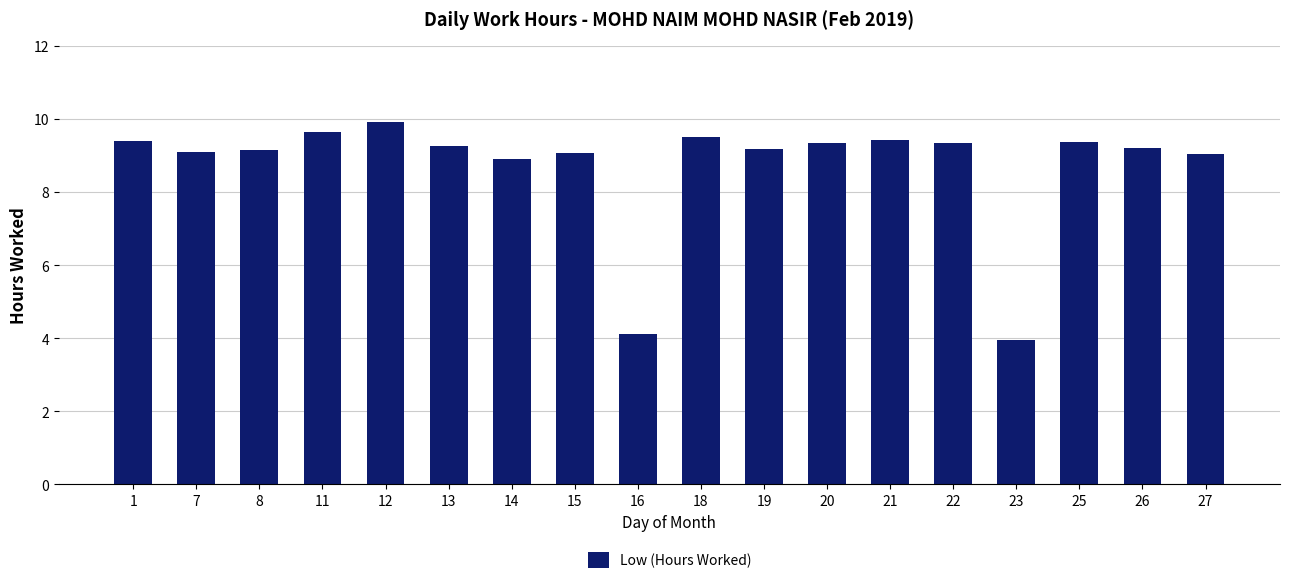

What is the change in value from 7 to 22?

+0.3